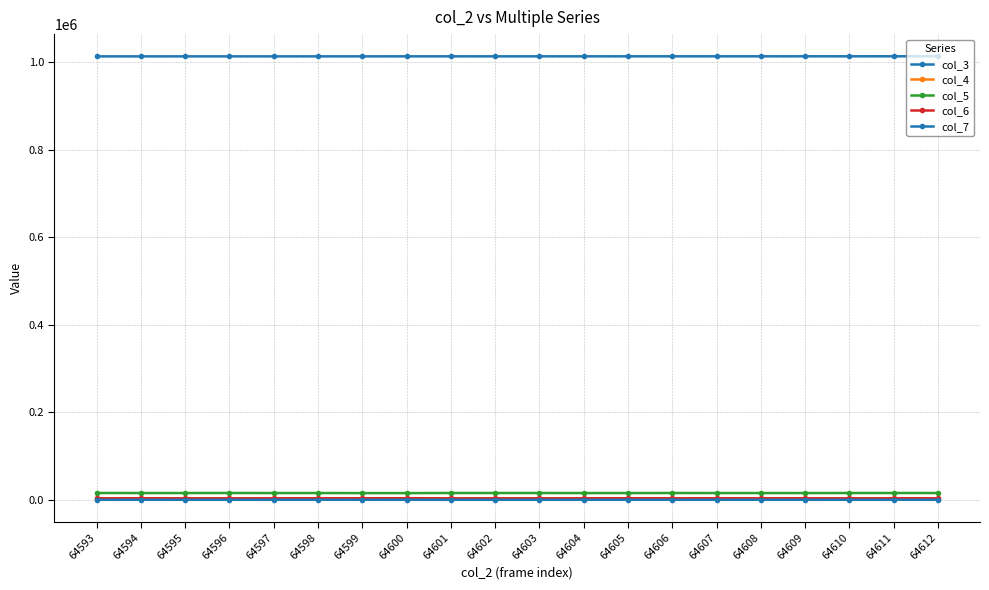

Is this an area chart (filled region under the line)?

No